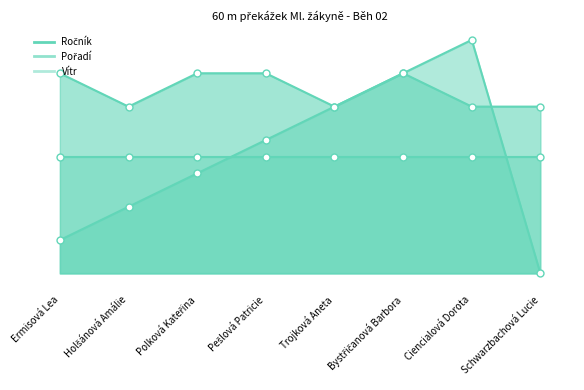

Reading left to right, extract all data points from this chart.

Ročník_line: 6.0	5.0	6.0	6.0	5.0	6.0	5.0	5.0
Pořadí_line: 1.0	2.0	3.0	4.0	5.0	6.0	7.0	0.0
Vítr_line: 3.5	3.5	3.5	3.5	3.5	3.5	3.5	3.5